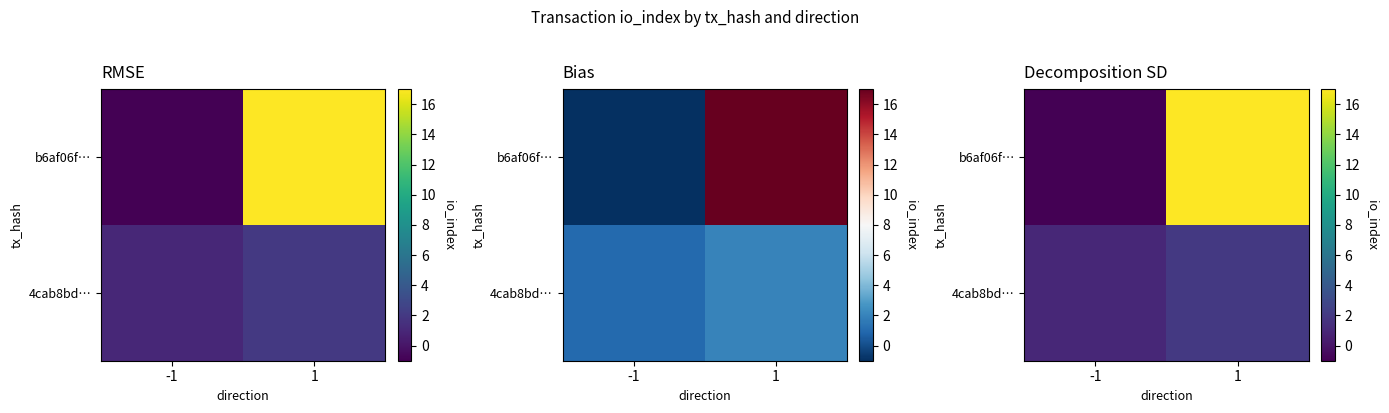

What is the difference between the highest and lowest values at 1?

15